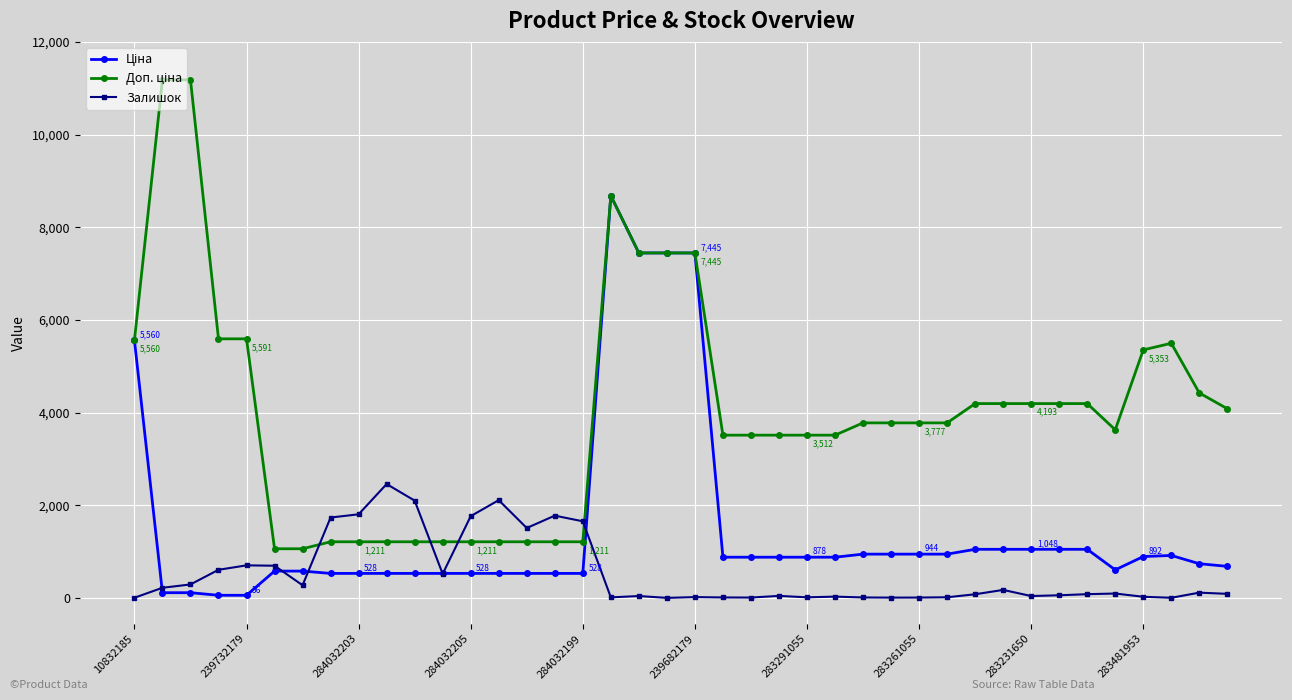

How many lines are shown in the chart?

3